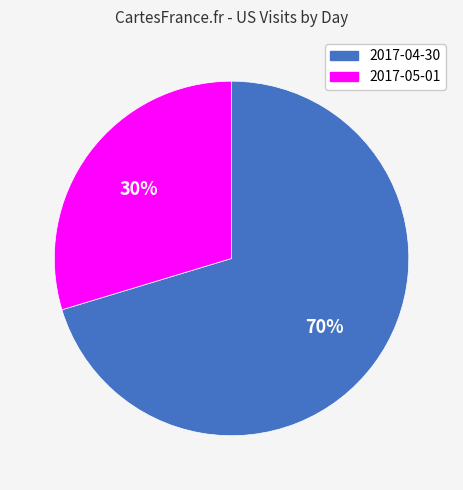

What percentage is the 2017-05-01 slice, to the nearest percent?

30%